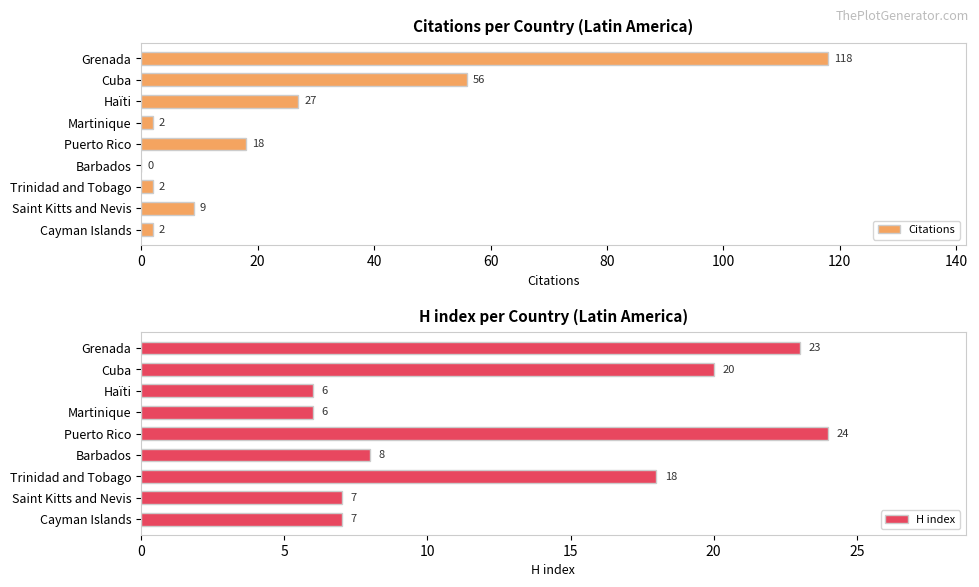

The Citations series shows 18 at Puerto Rico. True or false?

True